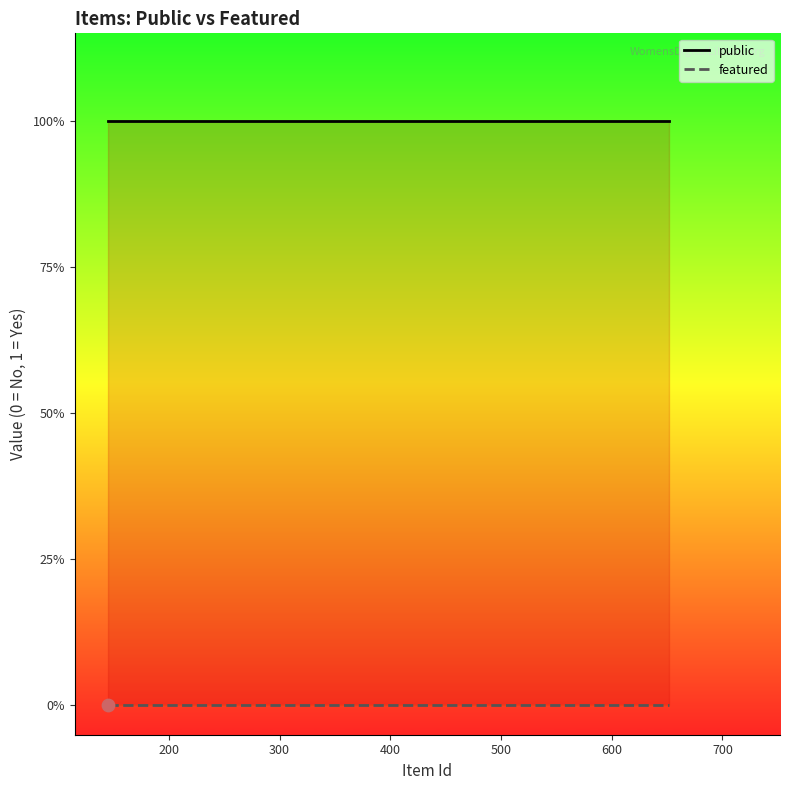

Is the value of featured at 400 greater than the value of public at 300?

No